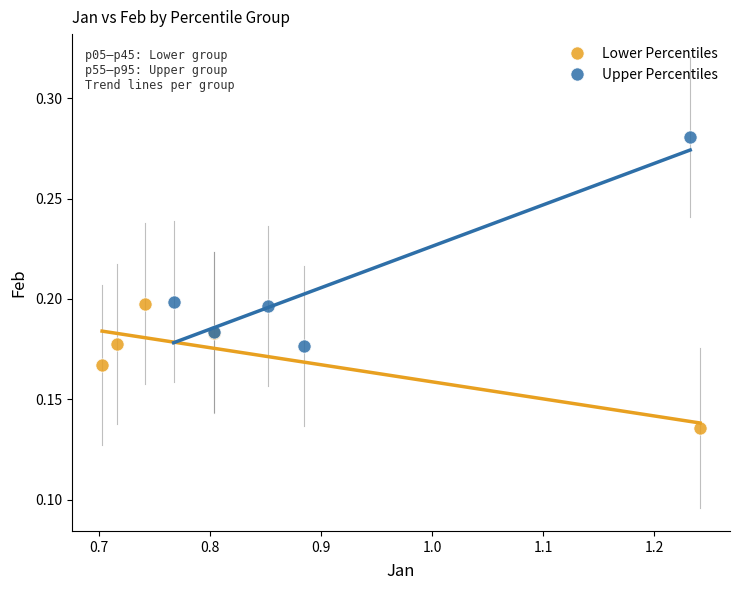

Which series contains the highest Y value?

Upper Percentiles